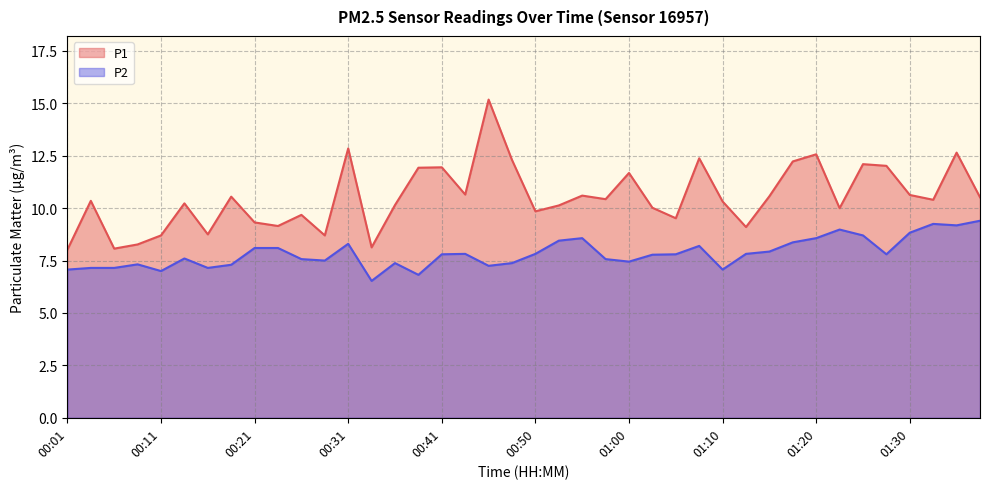

Rank the series at 00:38 from highest to lowest value.

P1, P2